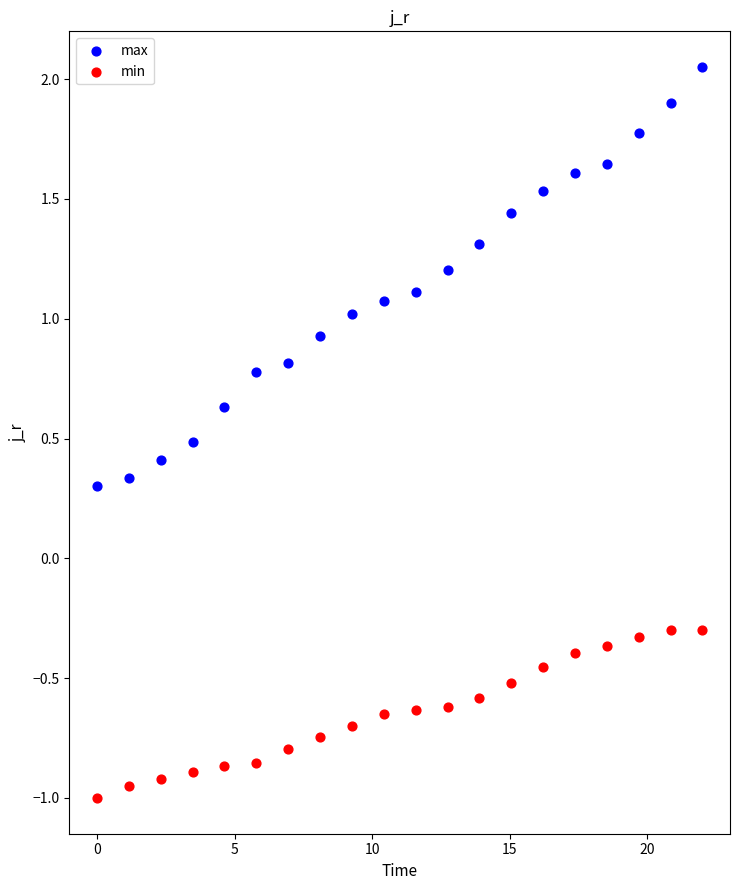

Across all data points, what is the range of X values (max minus min)?

22.0